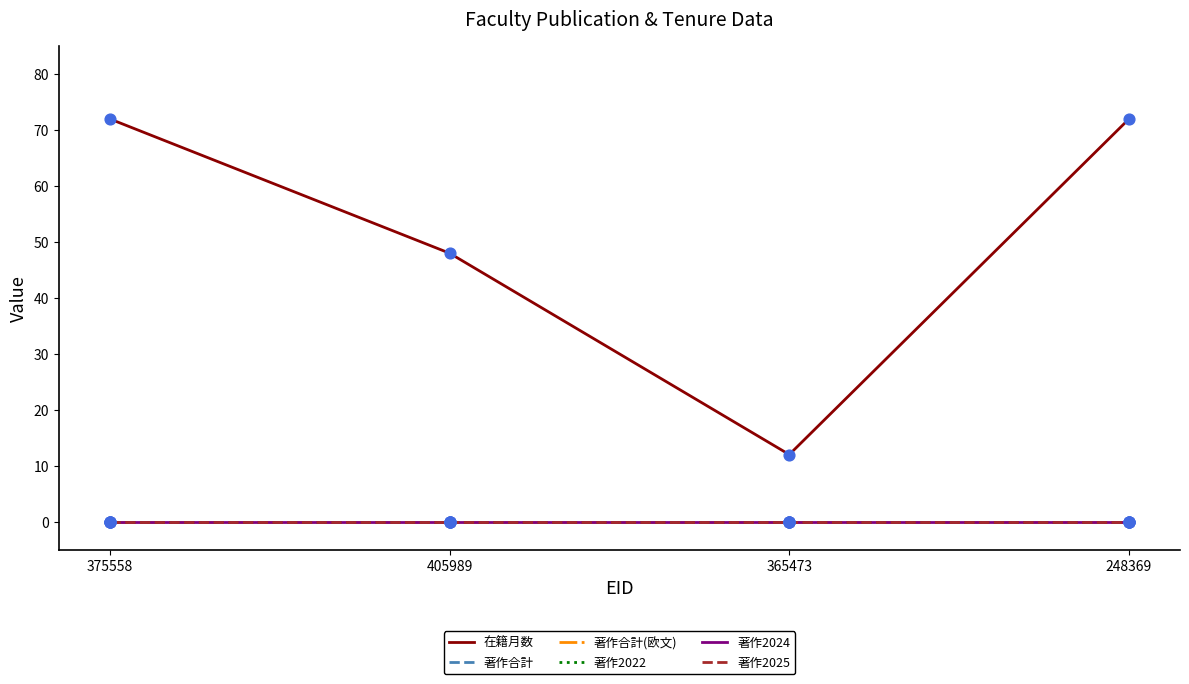

What is the total value across all series at 375558?

72